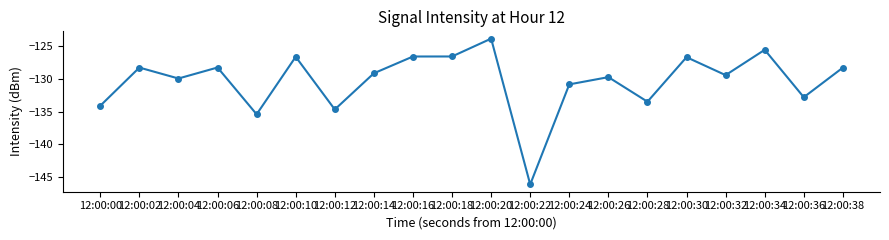

What is the sum of the values at 12:00:02 and 12:00:00?

-262.4